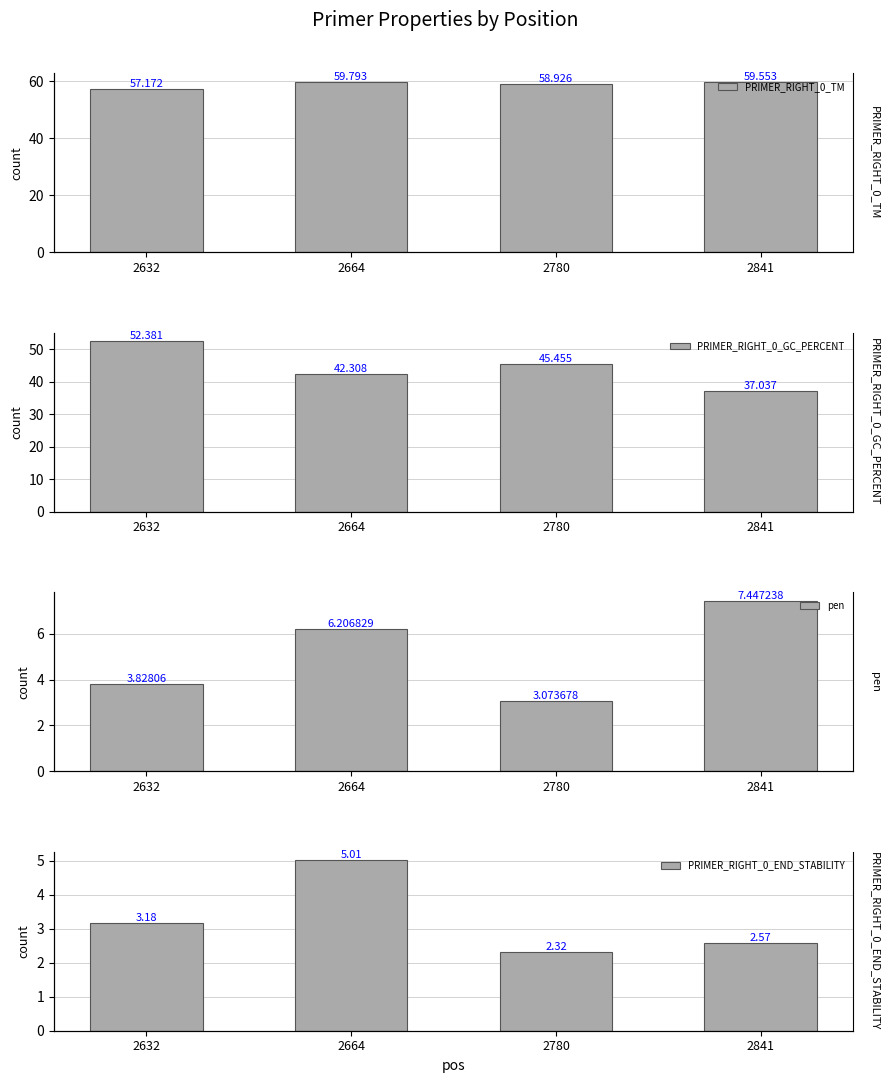

What is the difference between the maximum and second lowest values in the PRIMER_RIGHT_0_GC_PERCENT series?

10.1